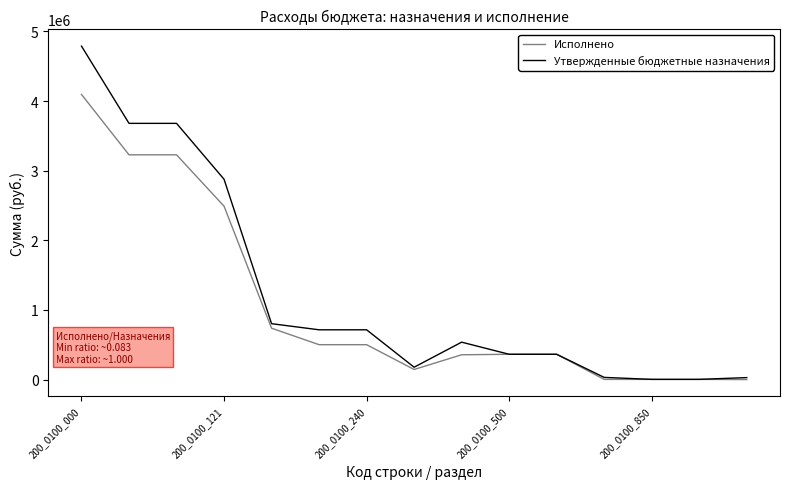

Which series has the largest range (max minus min)?

Утвержденные бюджетные назначения